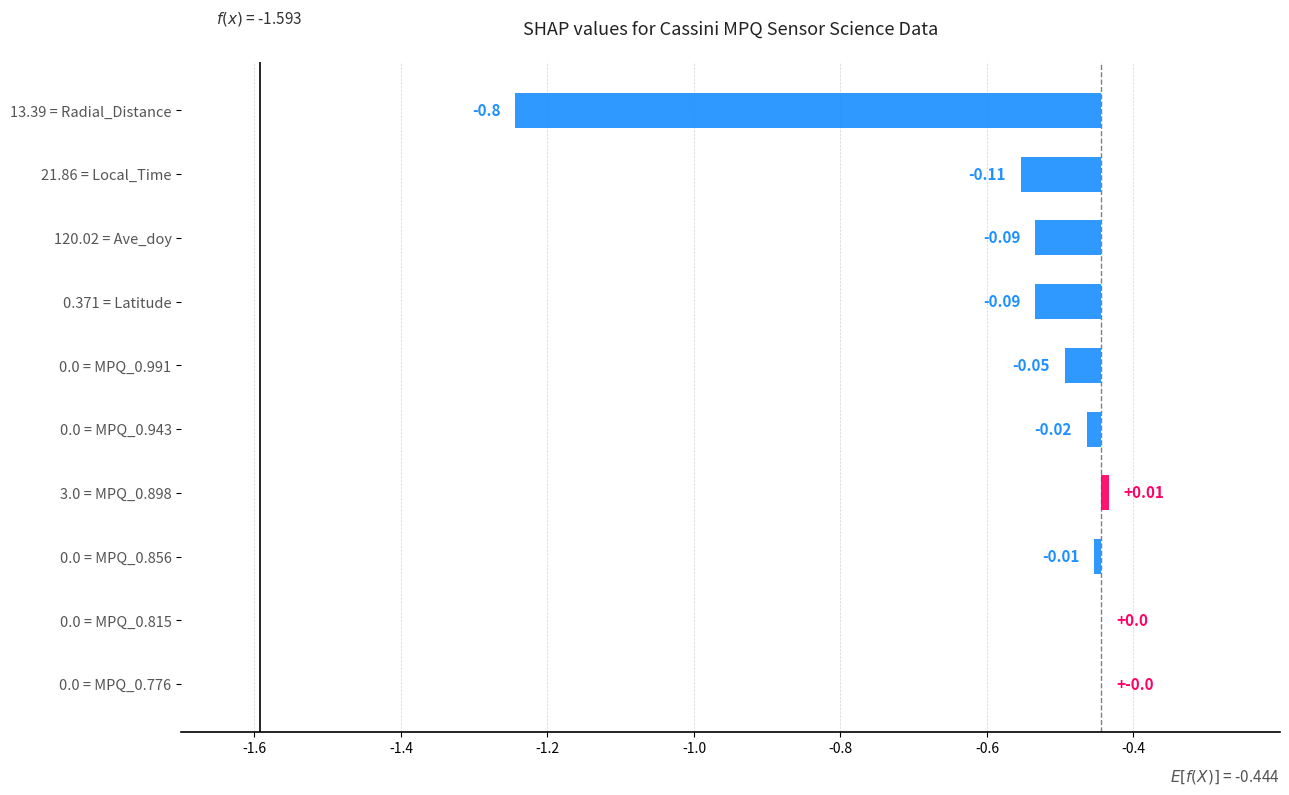

Rank the categories by value from highest to lowest.

MPQ_0.898, MPQ_0.815, MPQ_0.776, MPQ_0.856, MPQ_0.943, MPQ_0.991, Ave_doy, Latitude, Local_Time, Radial_Distance